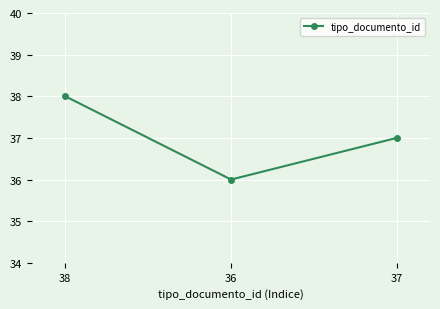

Reading left to right, transcribe all the data shown in this chart.

38	36	37